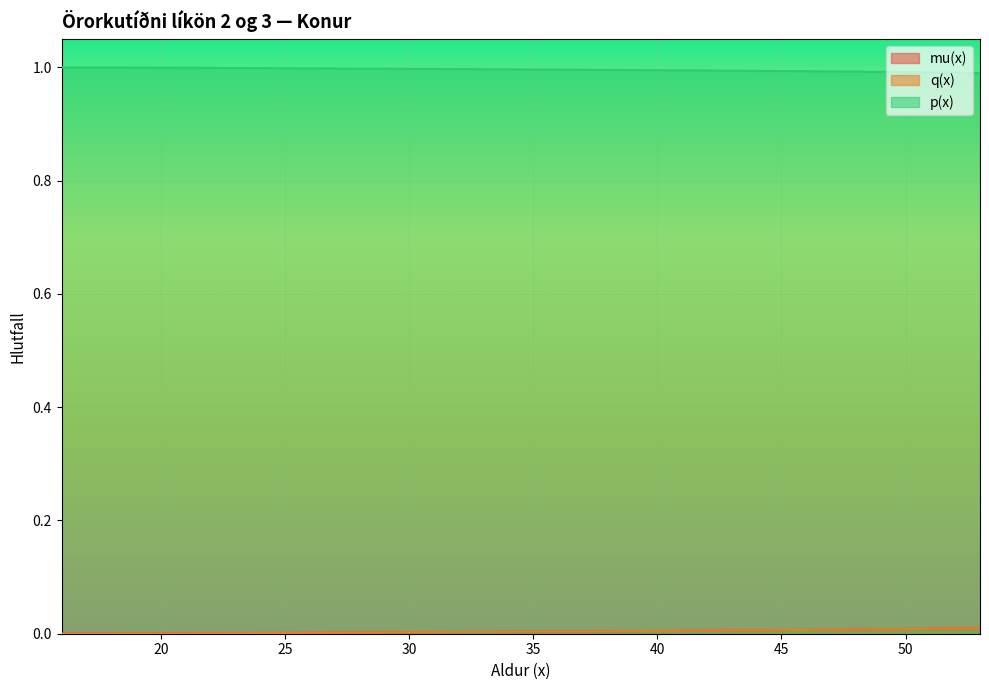

True or false: q(x) has more than 1 points higher than both neighbors.

False